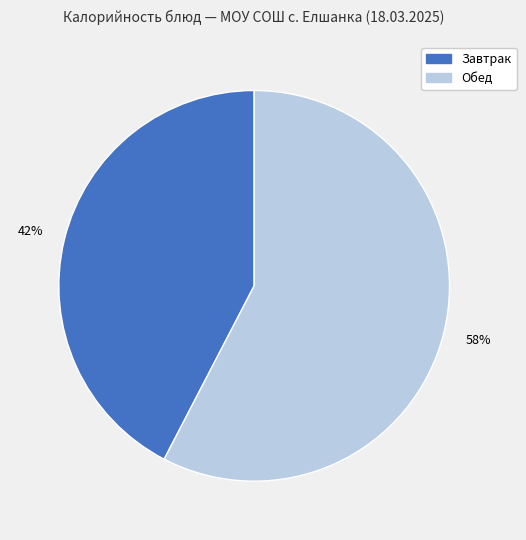

Is there any slice that represents more than half of the pie?

Yes